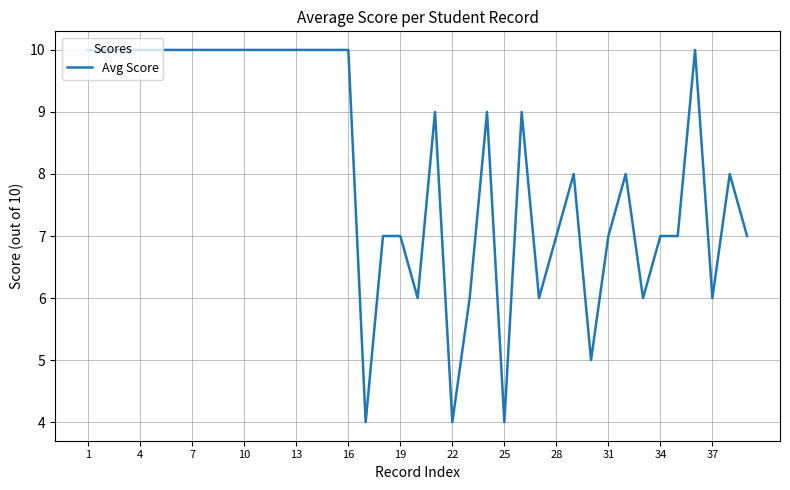

What is the maximum value shown in the chart?

10